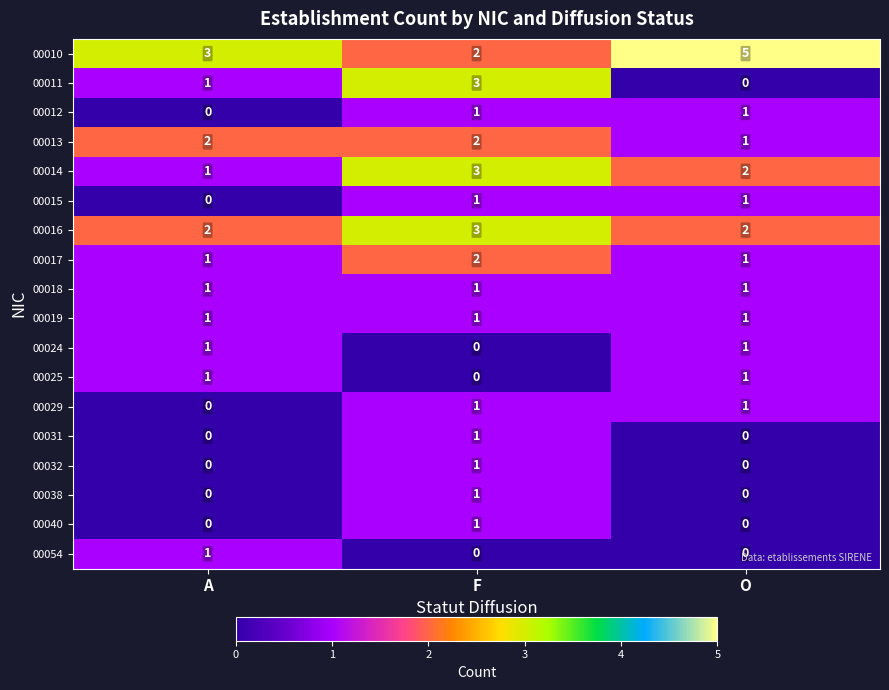

What is the sum of the 00017 values at A and F?

3